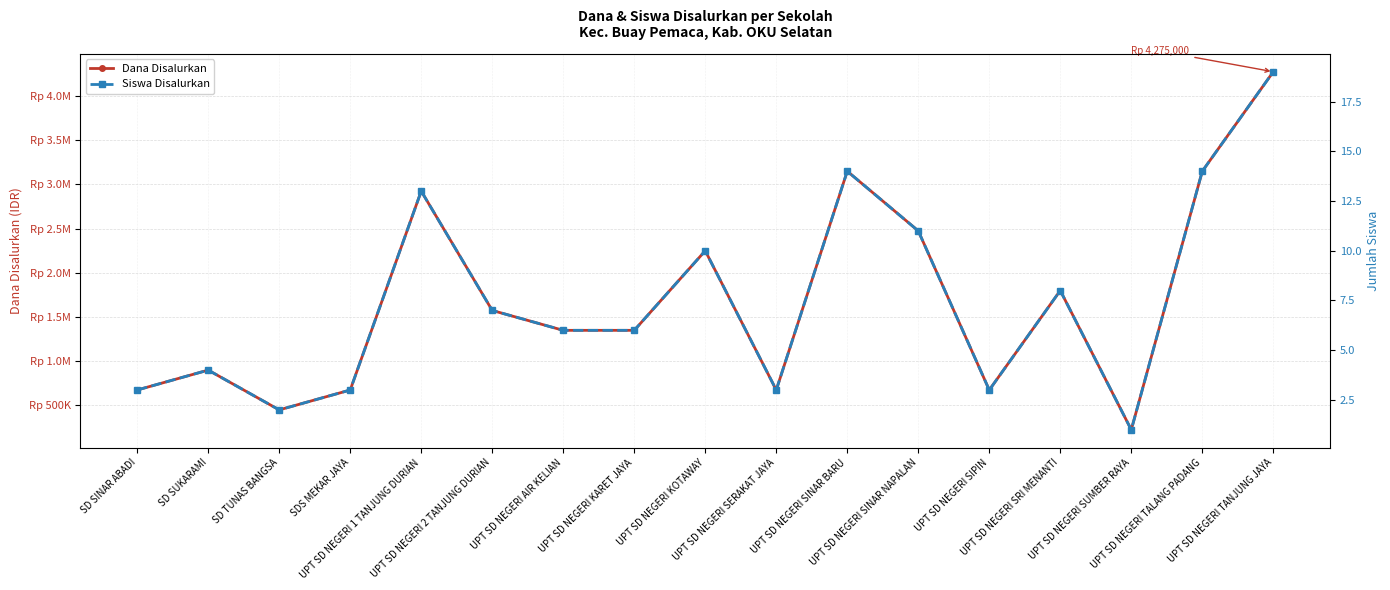

How many data points in Siswa Disalurkan are above 6?

8